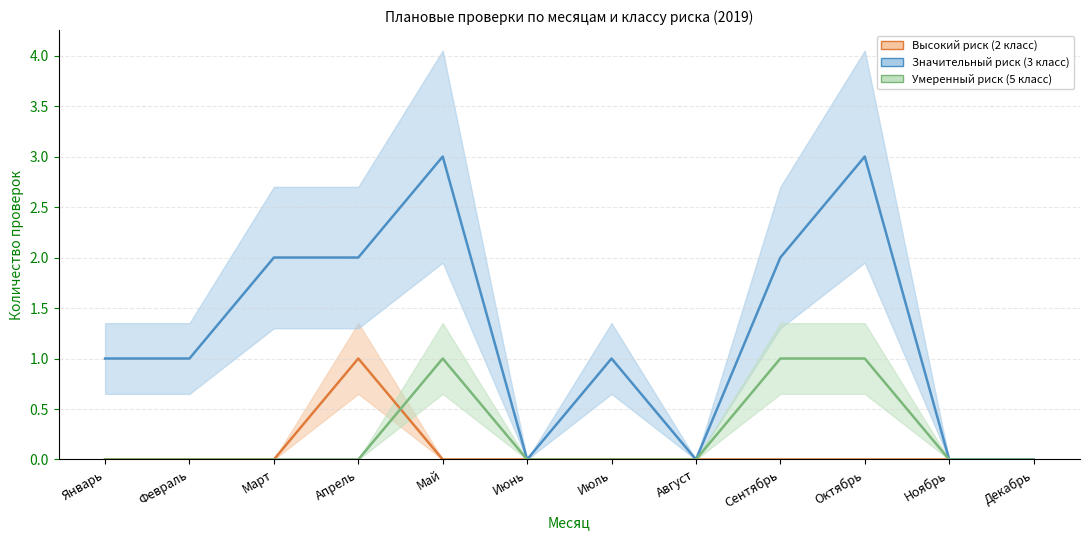

True or false: Высокий риск (2 класс) and Значительный риск (3 класс) cross at least once.

False